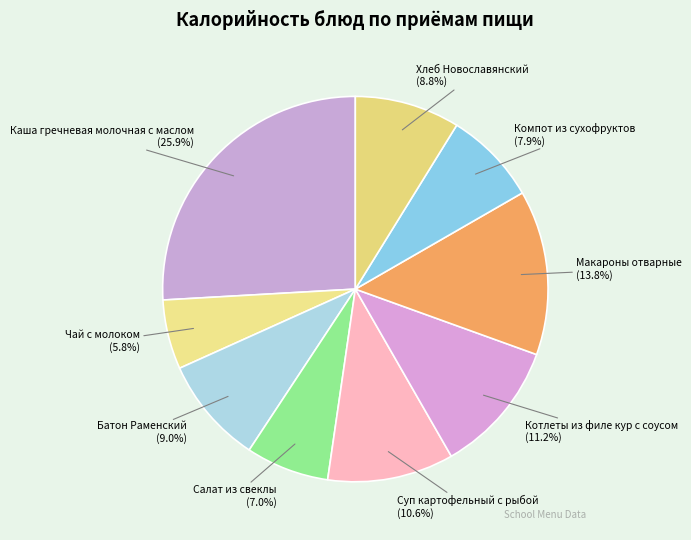

What percentage is NOT represented by Салат из свеклы?

93.0%